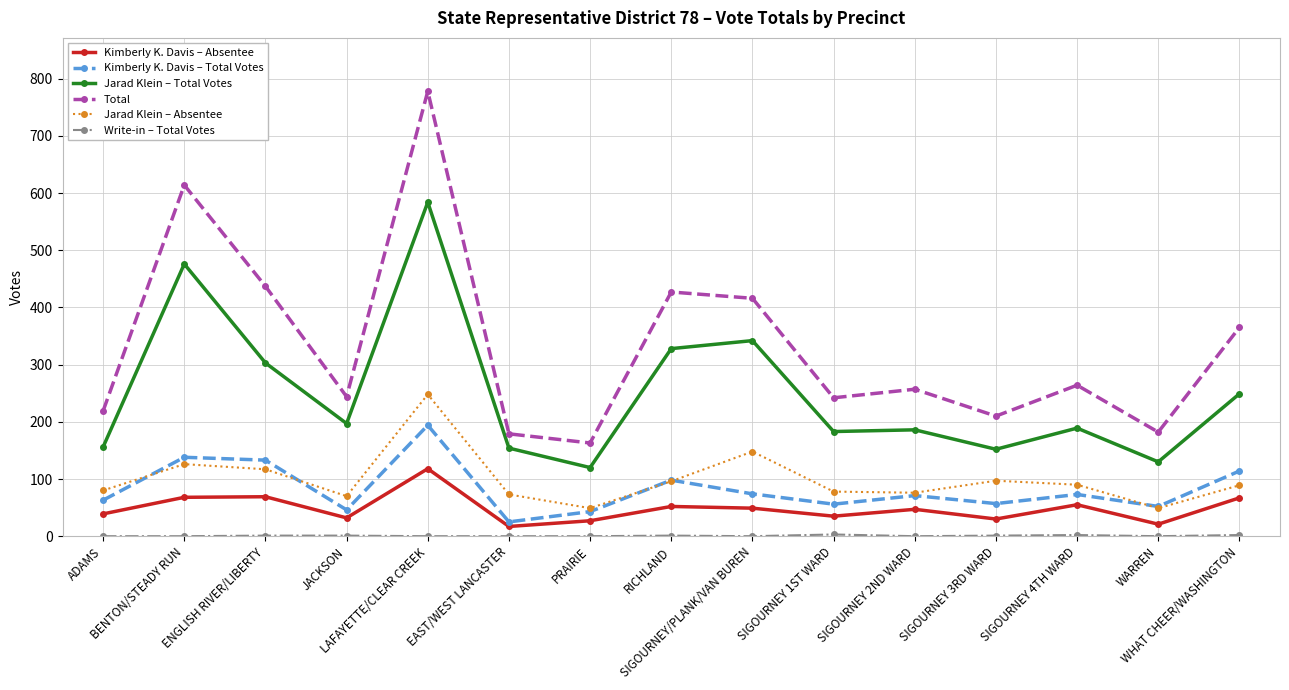

What is the value of the Kimberly K. Davis – Absentee point at the 3rd from the left?

69